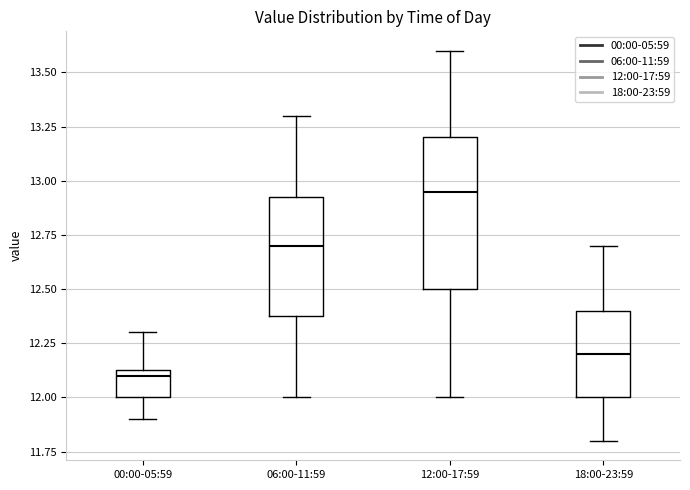

Which box's median line is the lowest?

00:00-05:59